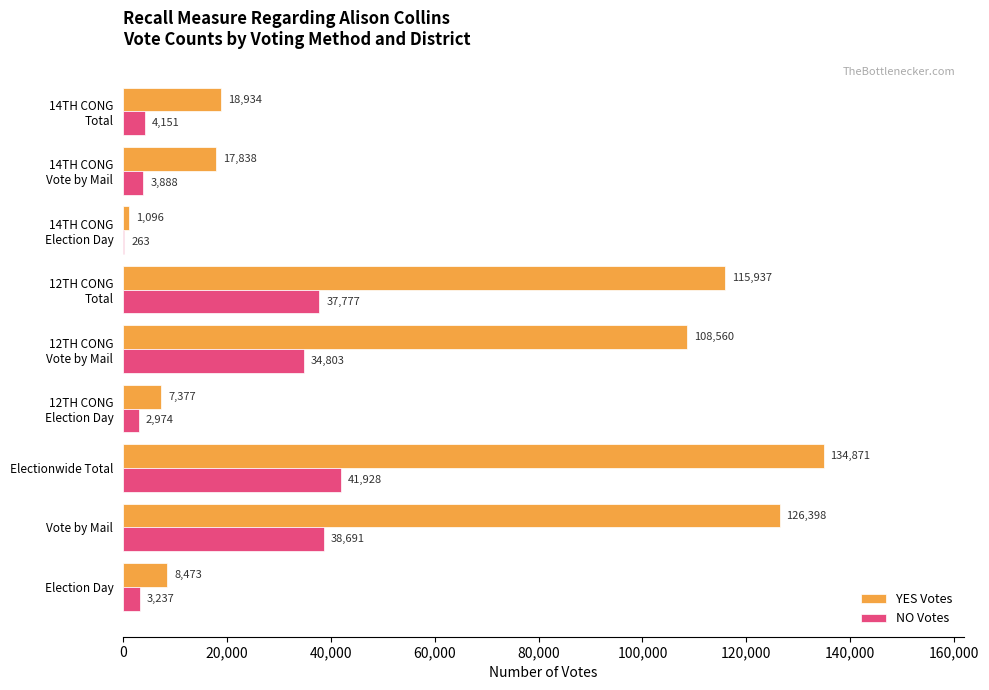

At which label does YES Votes reach its peak?

Electionwide Total